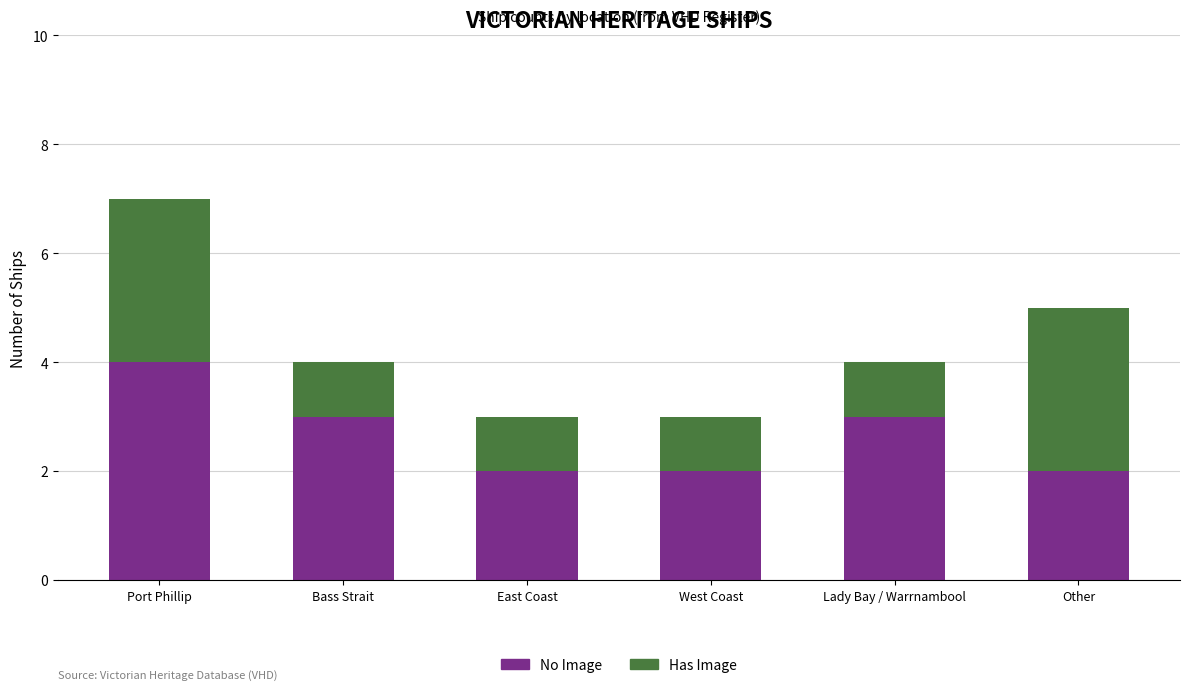

Reading left to right, transcribe the values for No Image.

Port Phillip=4	Bass Strait=3	East Coast=2	West Coast=2	Lady Bay / Warrnambool=3	Other=2